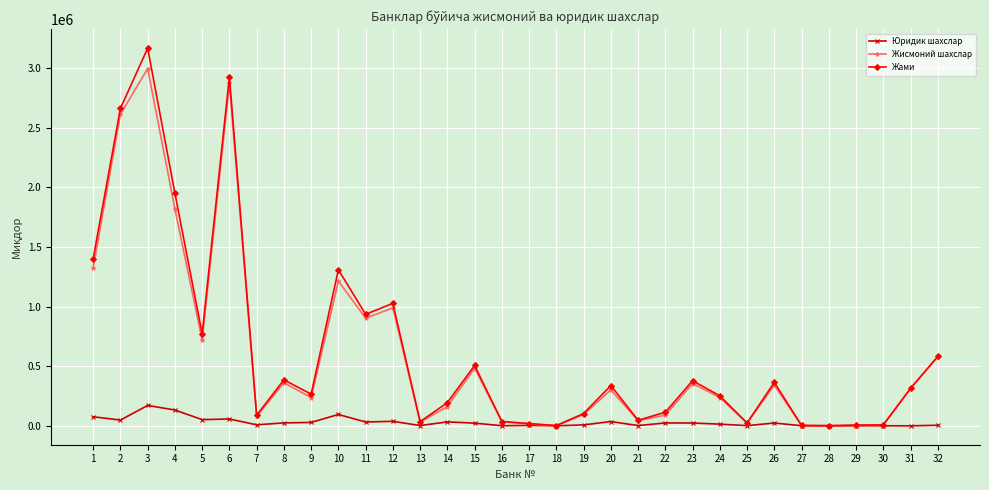

List the series in order of their peak value, highest first.

Жами, Жисмоний шахслар, Юридик шахслар